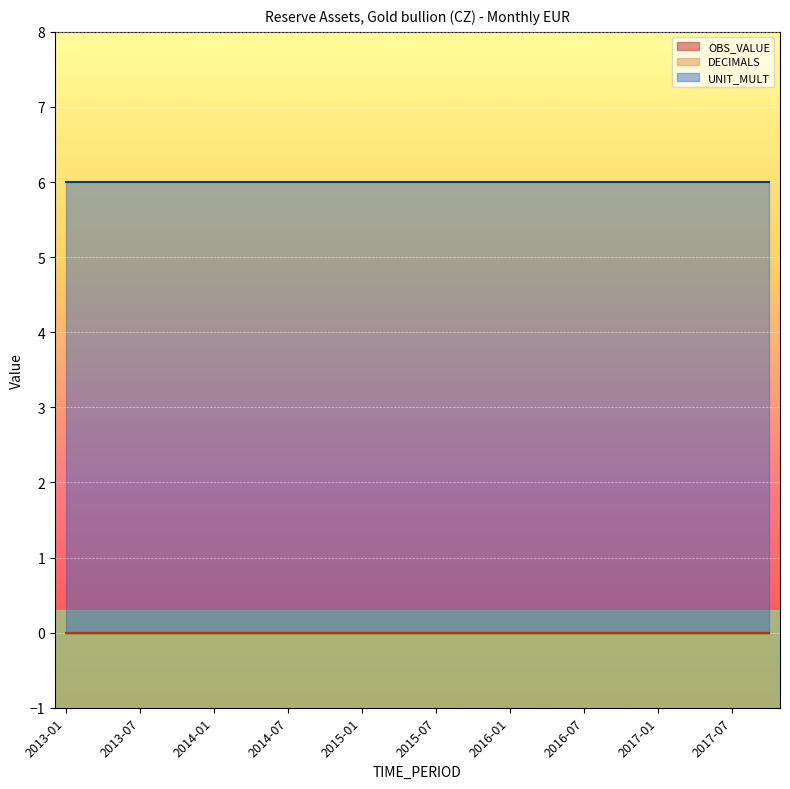

At 2017-04, list the series in order from smallest to largest.

OBS_VALUE, DECIMALS, UNIT_MULT